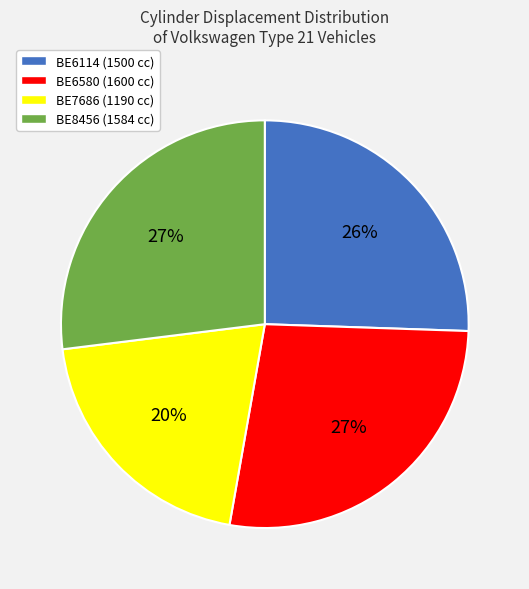

The BE6580 slice represents 27% of the pie. True or false?

True